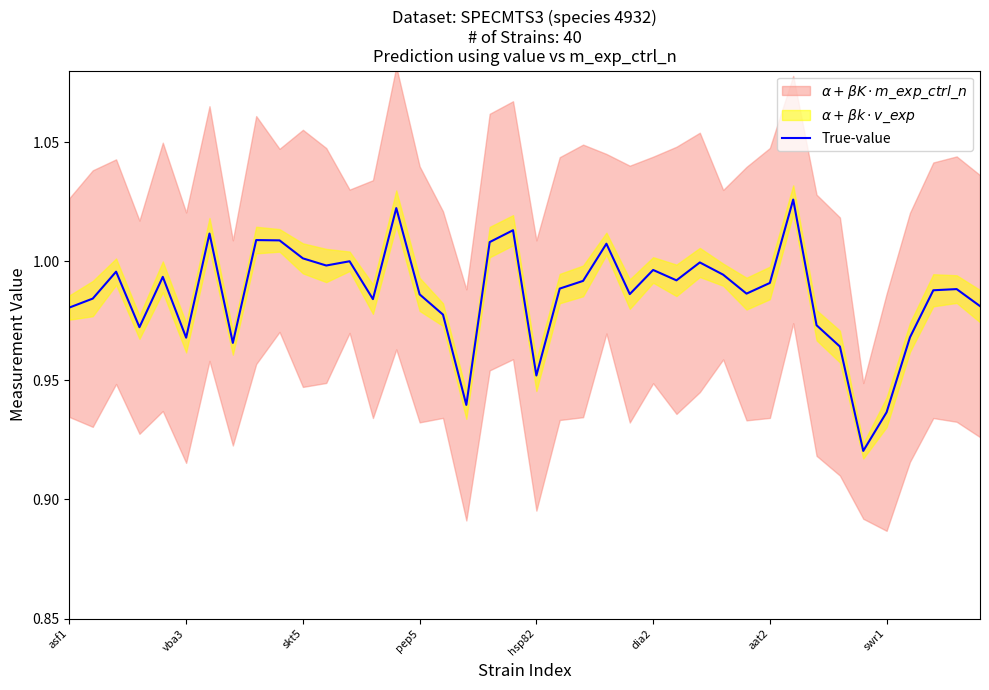

What position from the right is 21?

19